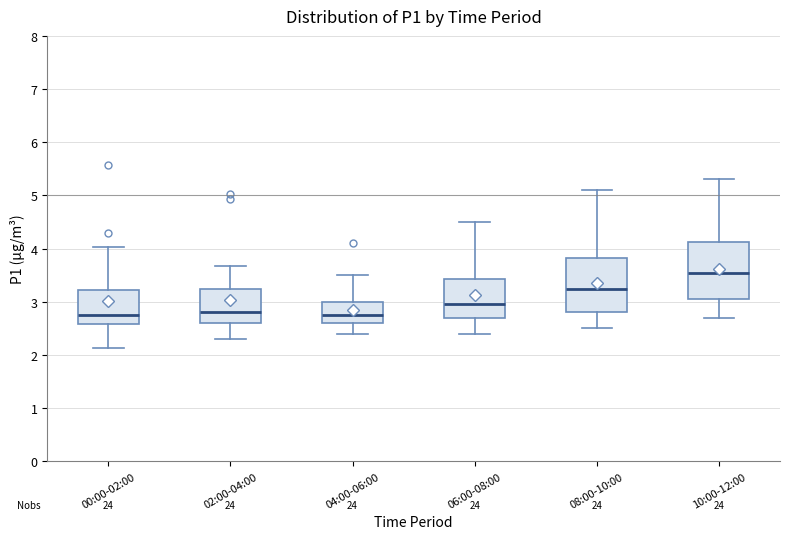

Reading left to right, read every box against the y-axis: the position of its median line, the range the box covers, and the ends of its whiskers. The values are not printed on the chart, so give them approximately, as read against the axis.

00:00-02:00: median 2.8, box 2.6 to 3.2, whiskers 2.1 to 4.0
02:00-04:00: median 2.8, box 2.6 to 3.2, whiskers 2.3 to 3.7
04:00-06:00: median 2.8, box 2.6 to 3.0, whiskers 2.4 to 3.5
06:00-08:00: median 3.0, box 2.7 to 3.4, whiskers 2.4 to 4.5
08:00-10:00: median 3.3, box 2.8 to 3.8, whiskers 2.5 to 5.1
10:00-12:00: median 3.6, box 3.1 to 4.1, whiskers 2.7 to 5.3